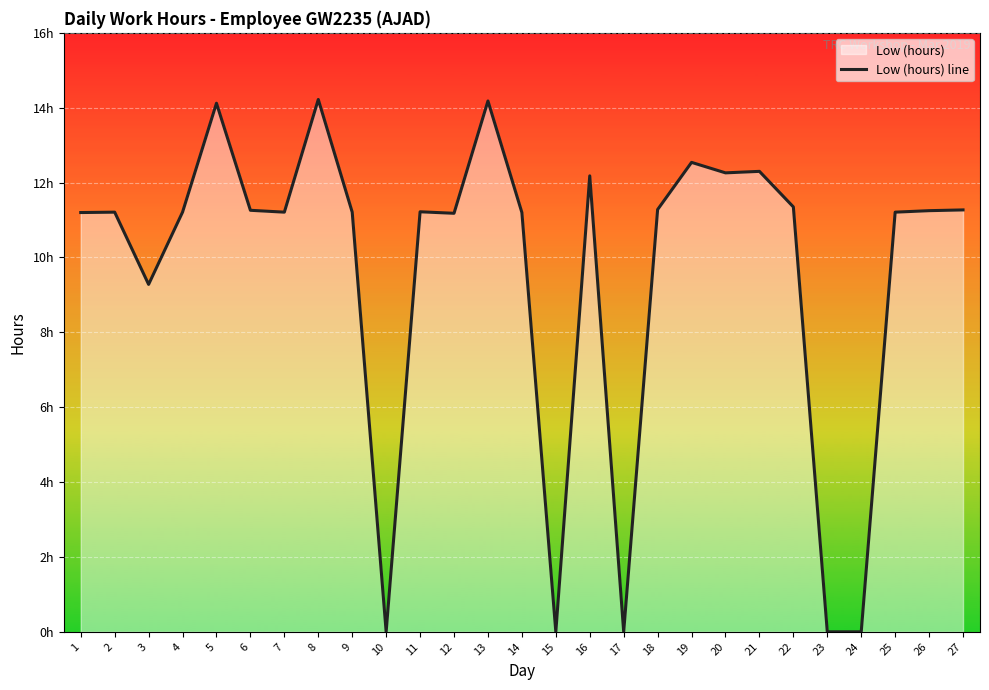

Which label corresponds to the smallest value in the chart?

10